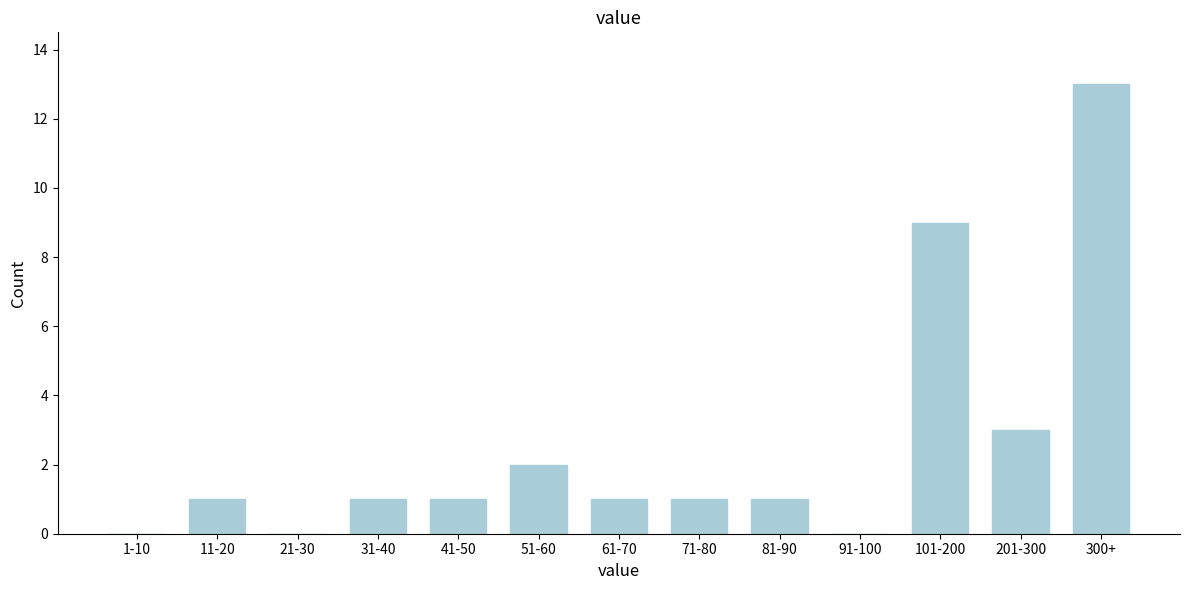

Reading right to left, transcribe all the data shown in this chart.

300+=13	201-300=3	101-200=9	91-100=0	81-90=1	71-80=1	61-70=1	51-60=2	41-50=1	31-40=1	21-30=0	11-20=1	1-10=0